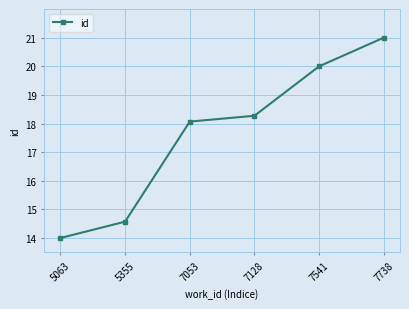

What is the difference between the second highest and minimum values?

6.0